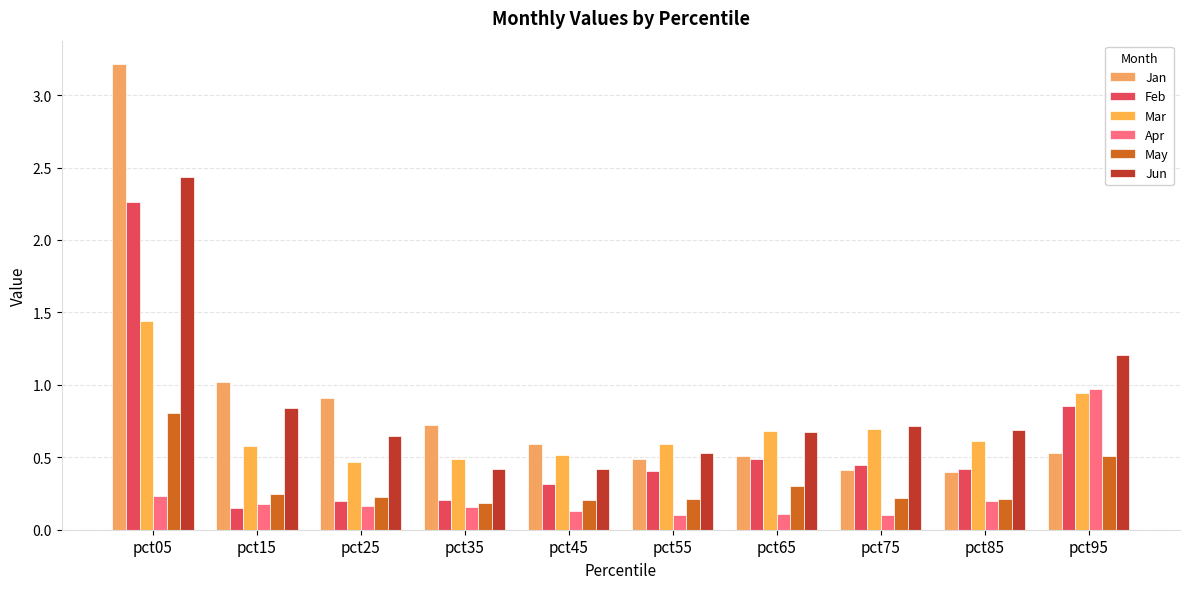

What are all the series names shown in the legend?

Jan, Feb, Mar, Apr, May, Jun